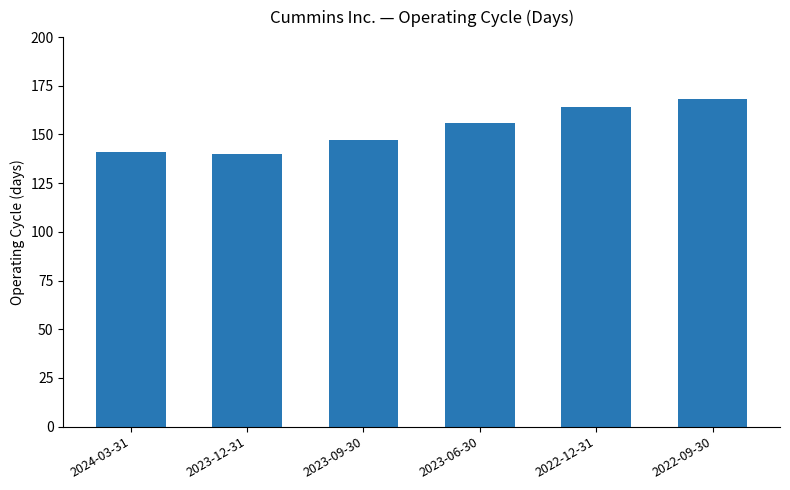

How many distinct data groups are displayed?

1